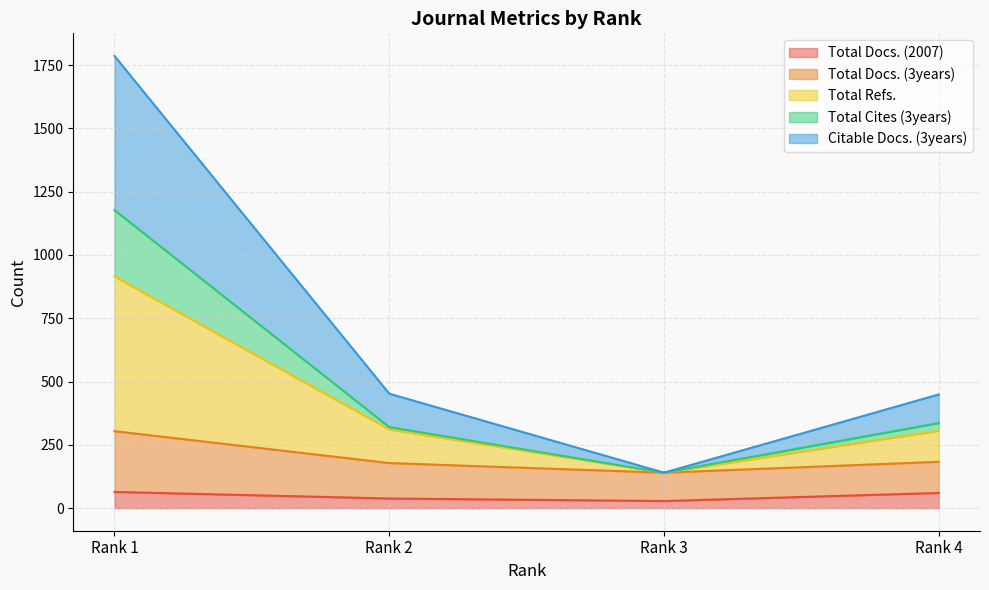

Which category has the highest value in the Citable Docs. (3years) series?

Rank 1